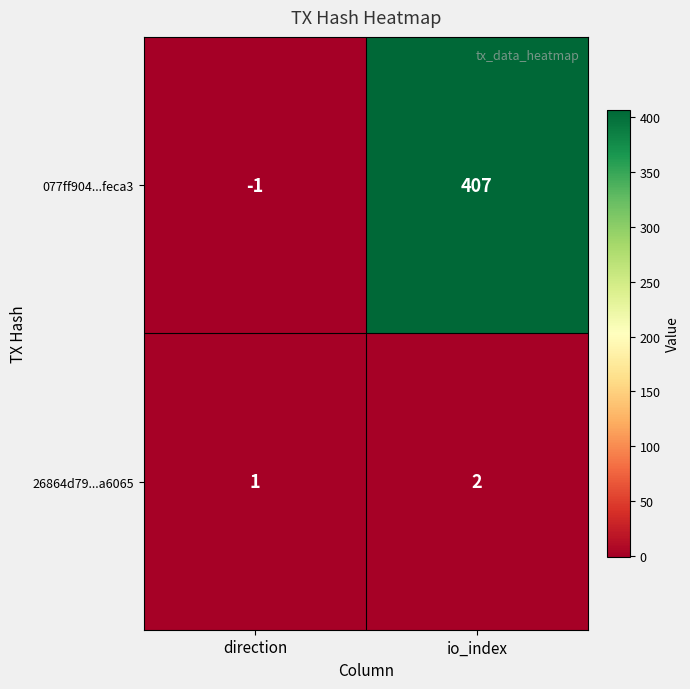

At which label does 26864d79...a6065 reach its minimum?

direction